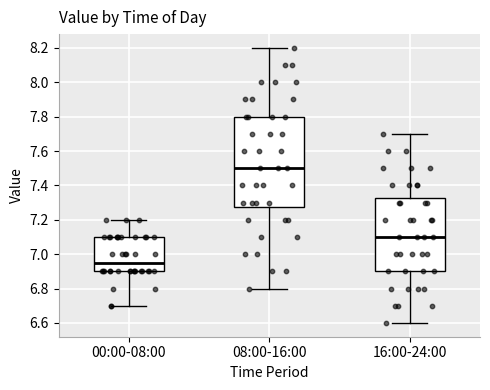

Where does the upper whisker of the box for 00:00-08:00 end on the y-axis? The values are not printed on the chart, so give them approximately, as read against the axis.

7.20